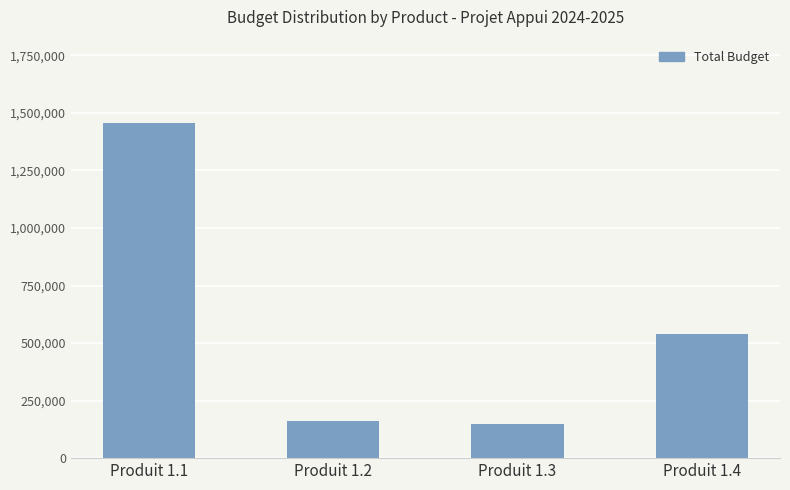

What is the smallest value displayed?

147000.0